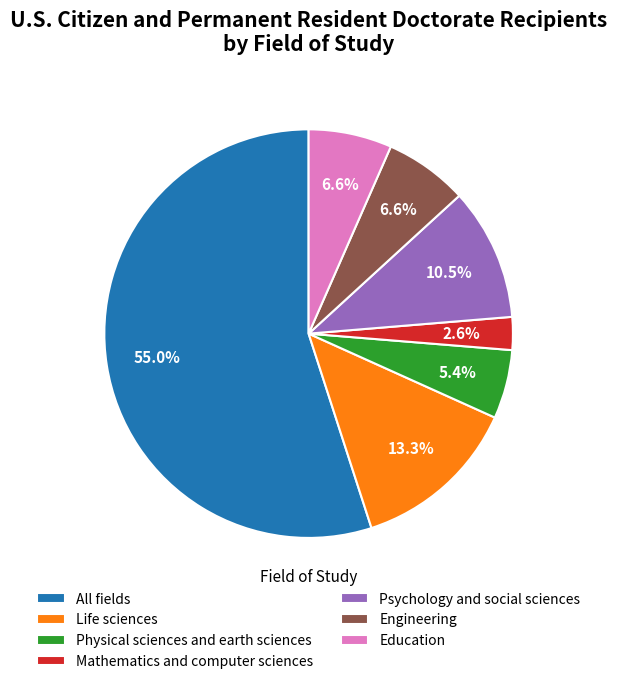

Combined, do All fields and Mathematics and computer sciences account for over 50%?

Yes